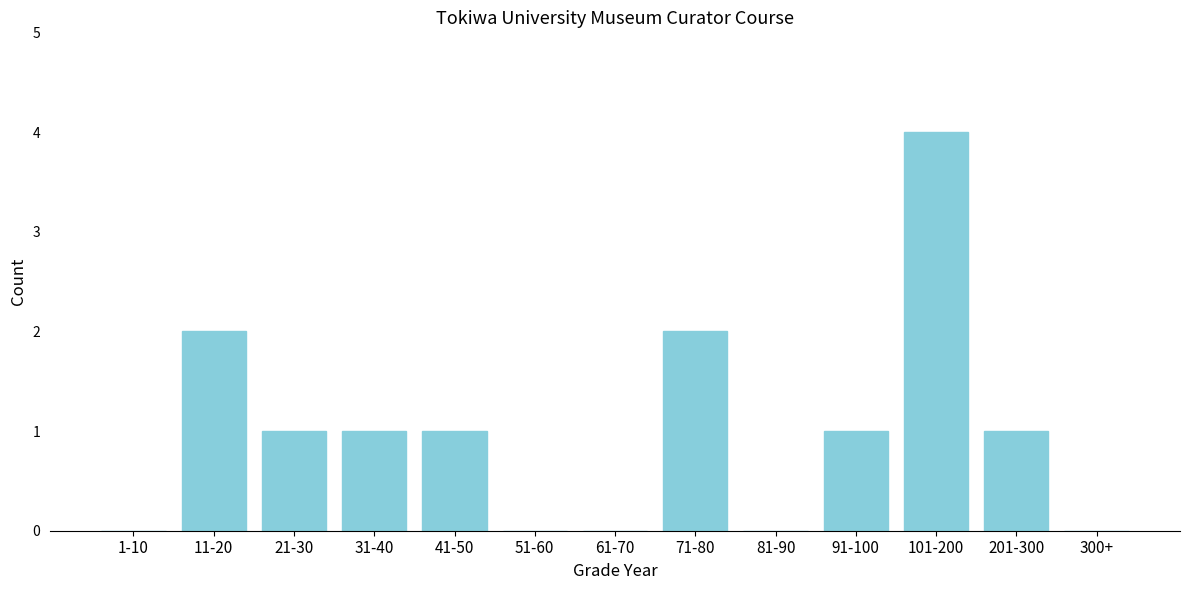

Reading left to right, what are all the values shown in this chart?

1-10=0	11-20=2	21-30=1	31-40=1	41-50=1	51-60=0	61-70=0	71-80=2	81-90=0	91-100=1	101-200=4	201-300=1	300+=0